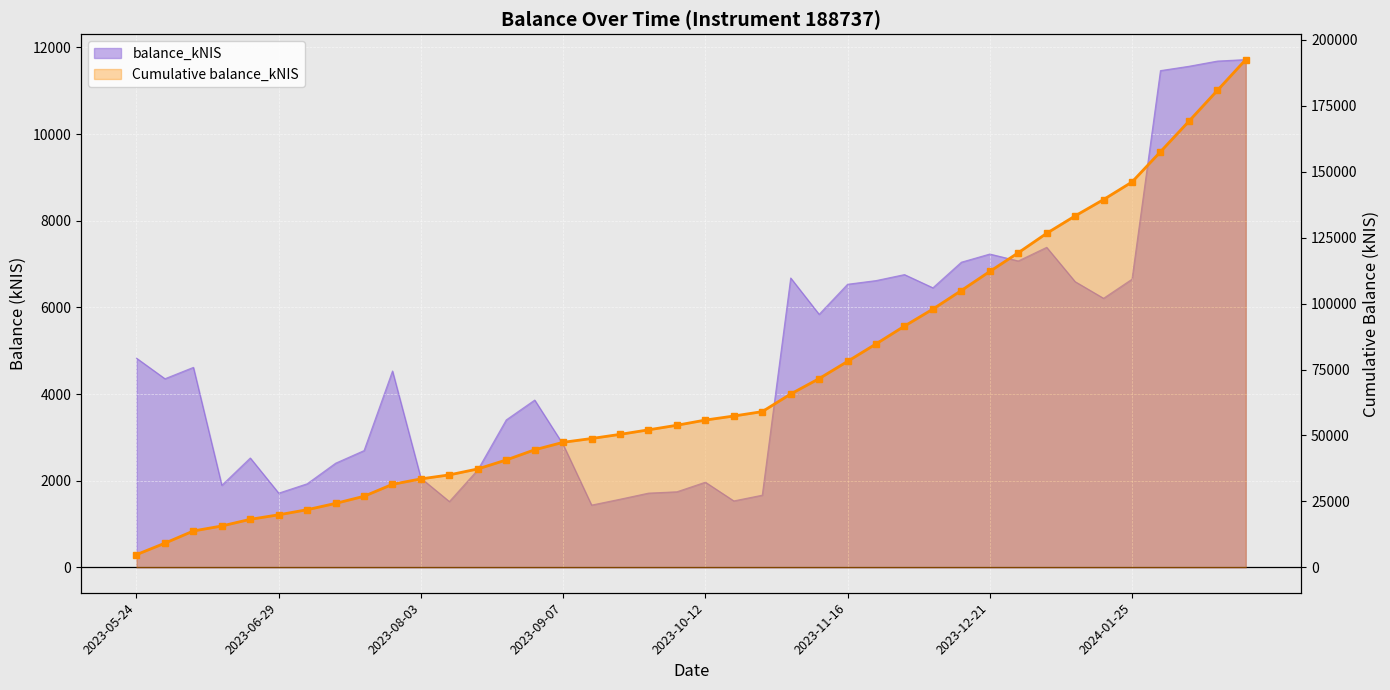

How many lines are shown in the chart?

1